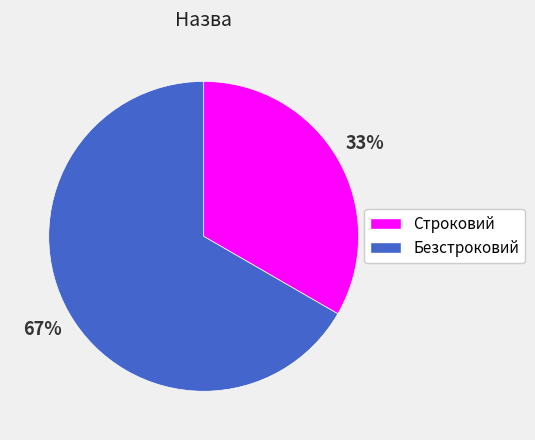

Rank the categories by value from lowest to highest.

Строковий, Безстроковий